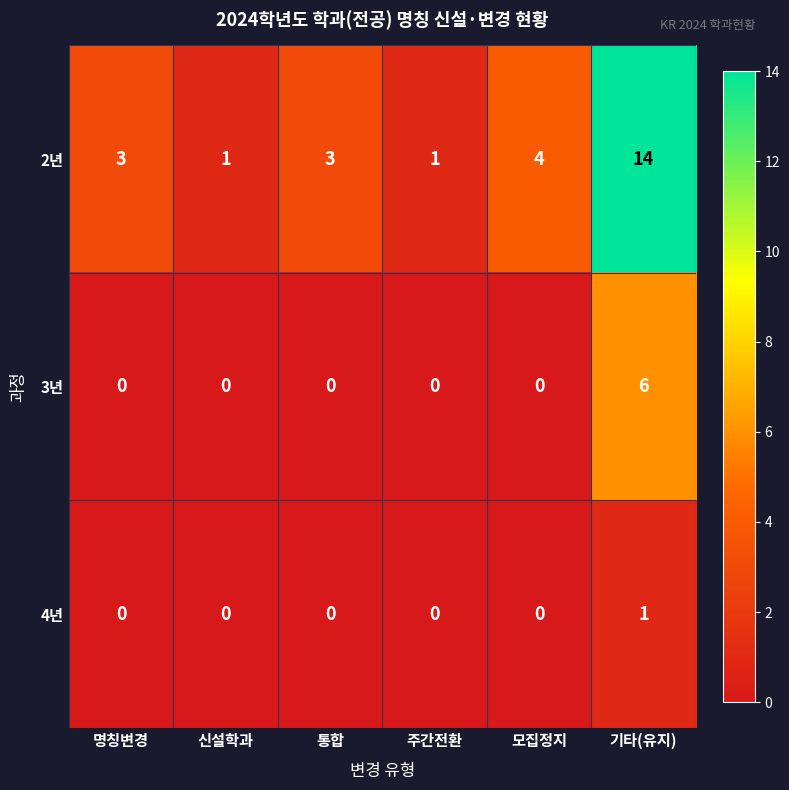

The value of 4년 at 주간전환 is 1. True or false?

False